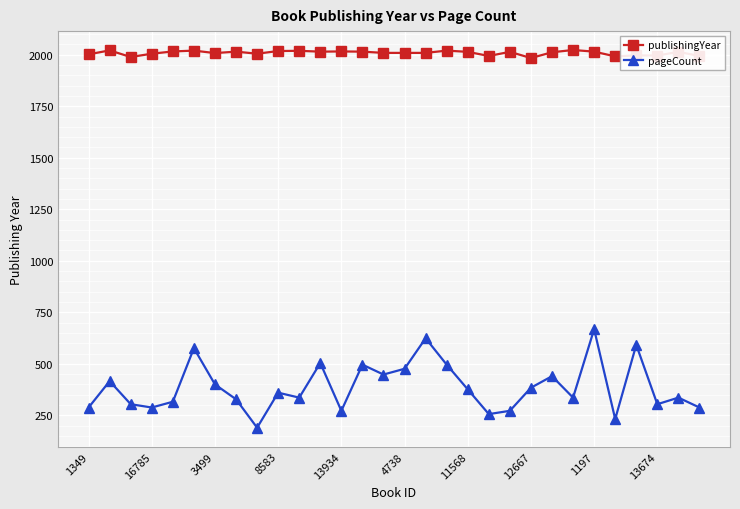

Does the chart display data point markers on the line(s)?

Yes